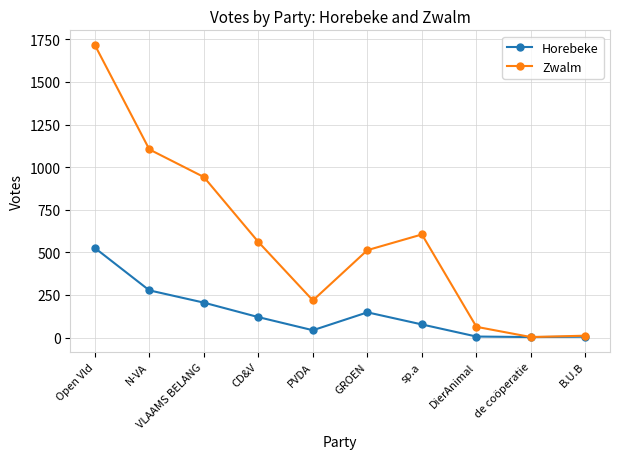

What position from the left is GROEN?

6